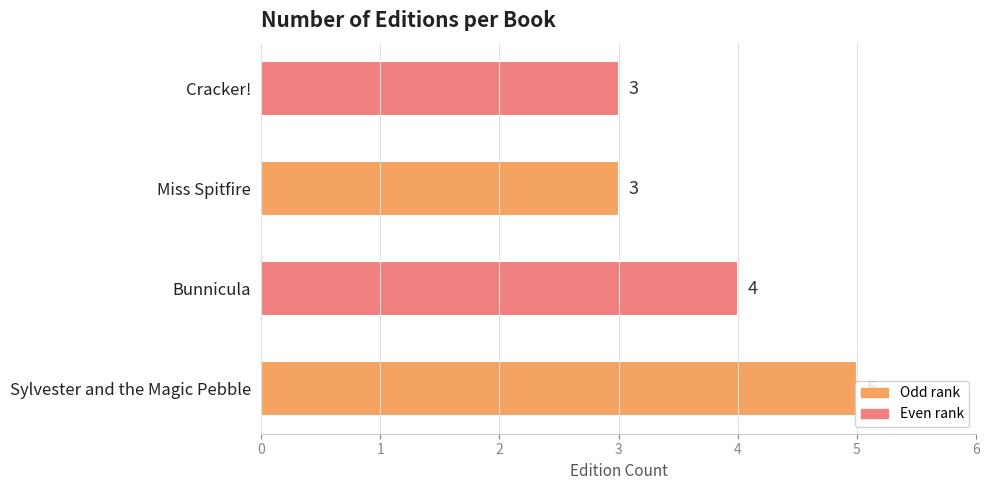

What is the minimum value shown in the chart?

3